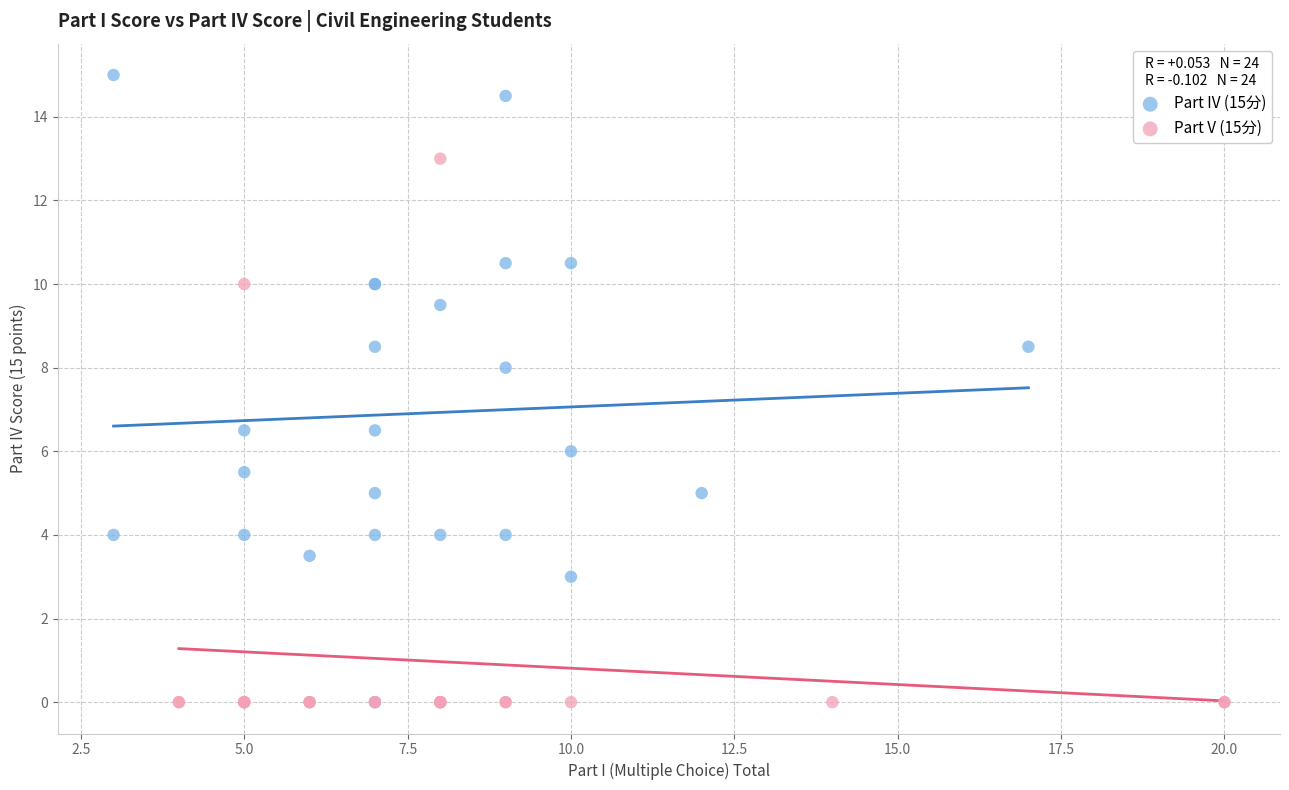

Which series contains the highest Y value?

Part IV (15分)